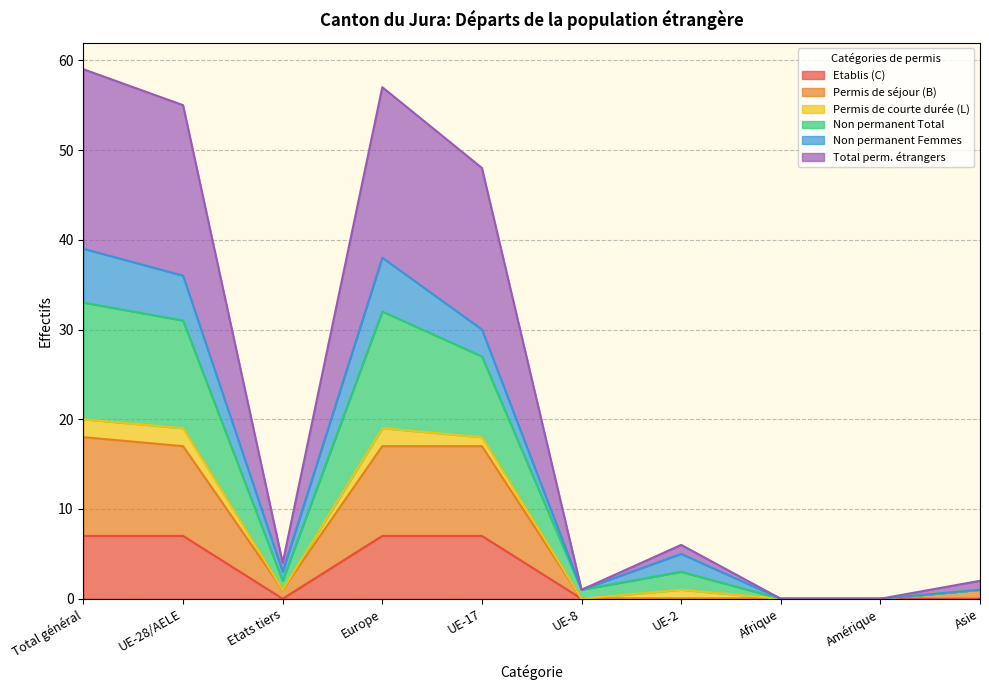

What is the highest value of the Etablis (C) series?

7